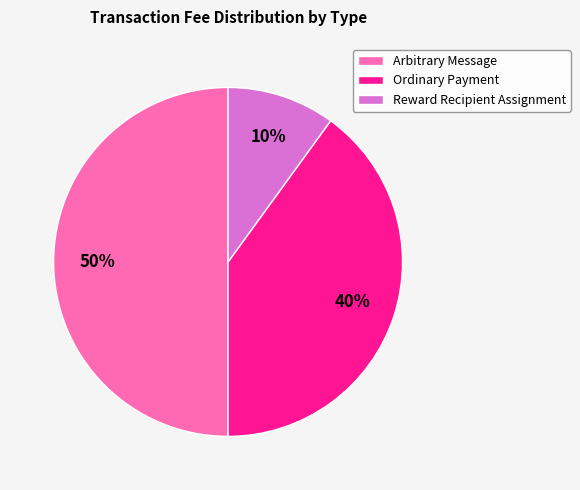

Is Ordinary Payment the majority of the pie?

No